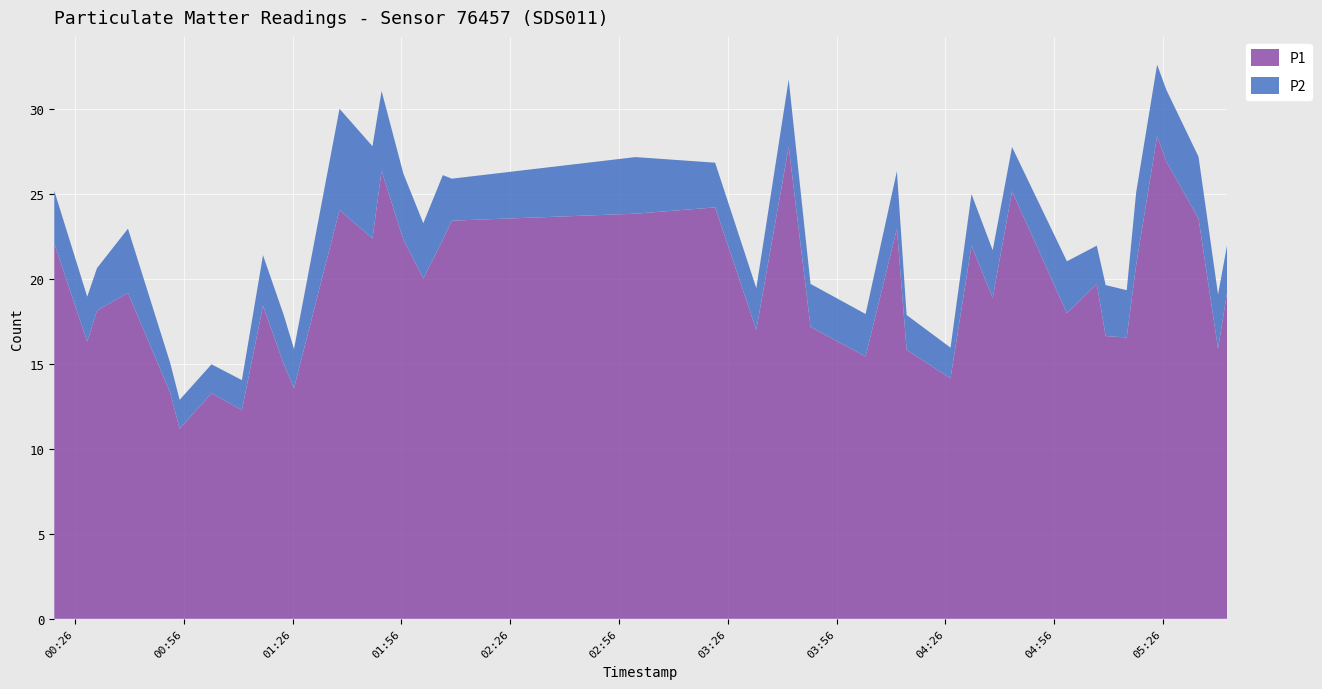

Reading left to right, transcribe all the data shown in this chart.

P1: 22.1	16.3	18.1	19.2	13.3	11.2	13.3	12.3	18.4	14.9	13.6	24.1	22.4	26.4	22.3	20.0	22.3	23.4	23.8	24.2	17.0	27.8	17.2	15.4	22.9	15.8	14.2	21.9	18.9	25.1	18.0	19.7	16.6	16.6	20.8	28.4	26.9	23.6	15.9	19.2
P2: 3.1	2.6	2.5	3.8	1.8	1.7	1.7	1.8	3.0	2.9	2.3	6.0	5.4	4.7	3.9	3.2	3.8	2.5	3.3	2.6	2.5	4.0	2.5	2.5	3.4	2.0	1.8	3.0	2.8	2.6	3.0	2.2	3.0	2.8	4.3	4.2	4.2	3.6	3.2	2.8